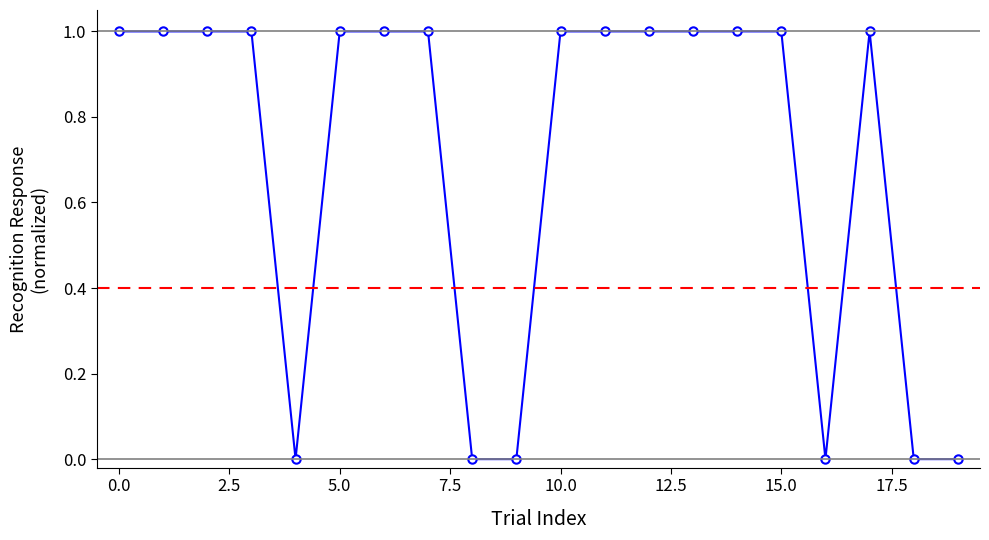

Is this an area chart (filled region under the line)?

No